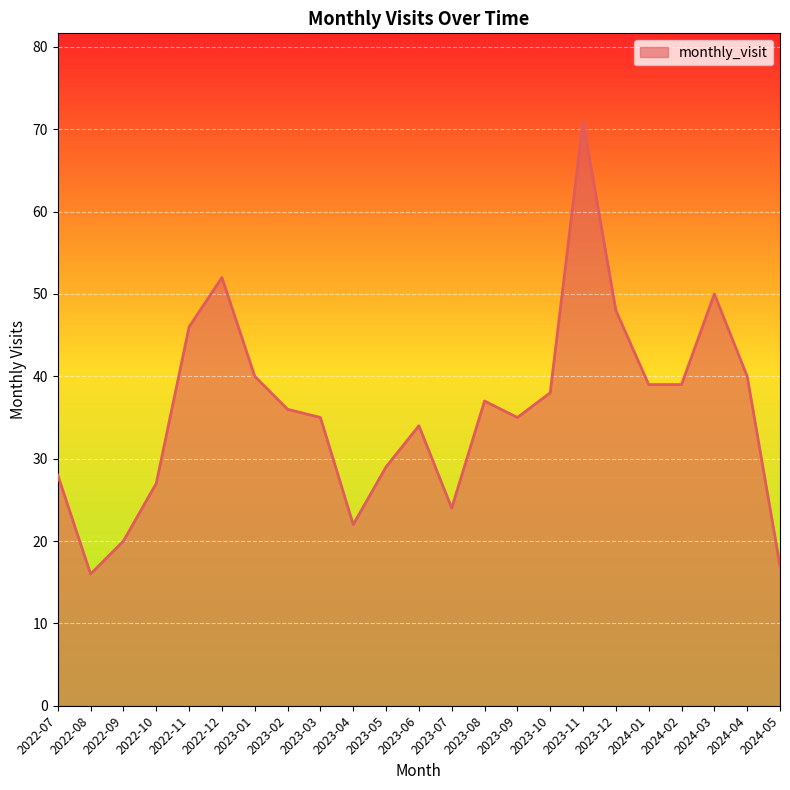

The chart shows a value of 35 at 2023-09. True or false?

True